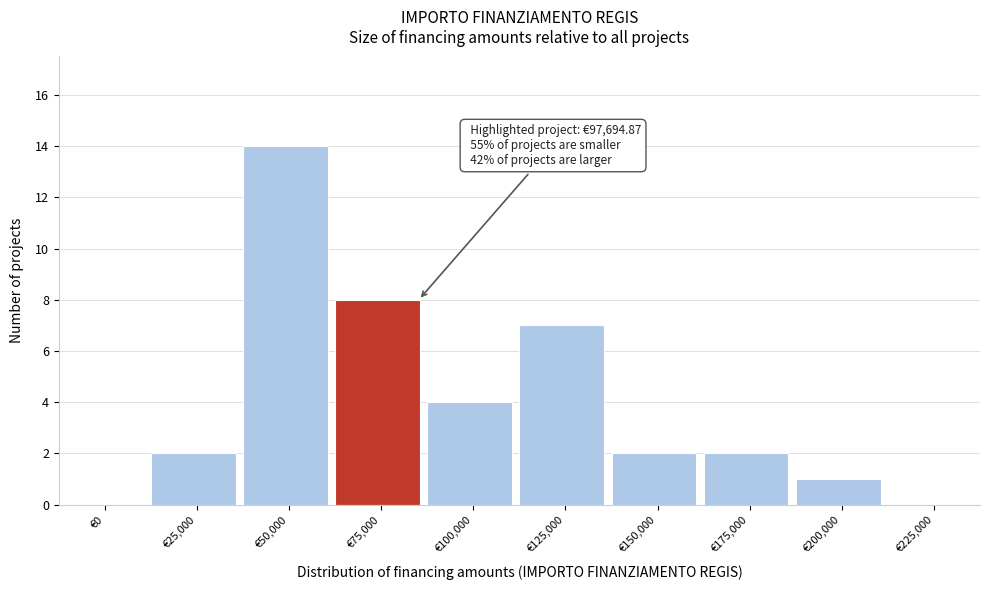

Reading left to right, transcribe all the data shown in this chart.

€0=0	€25,000=2	€50,000=14	€75,000=8	€100,000=4	€125,000=7	€150,000=2	€175,000=2	€200,000=1	€225,000=0